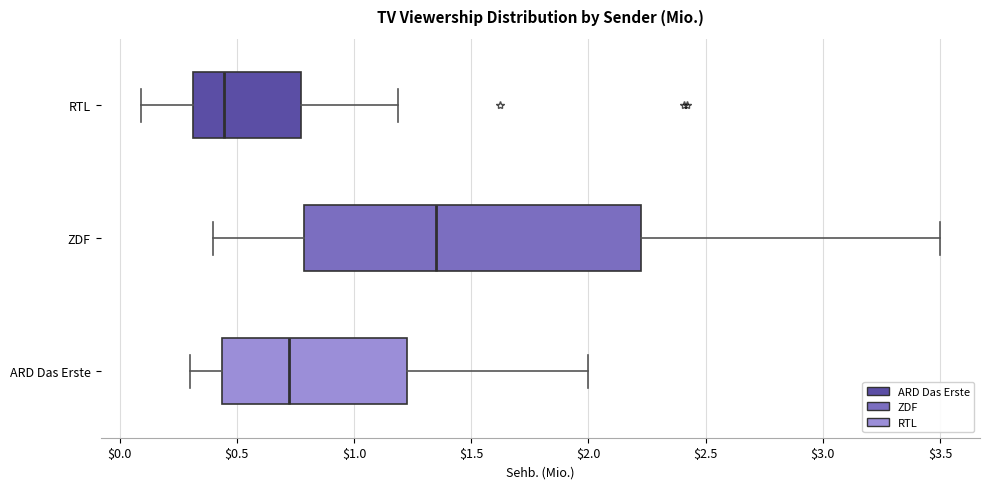

Comparing the boxes themselves (not the whiskers), which one is the widest?

ZDF